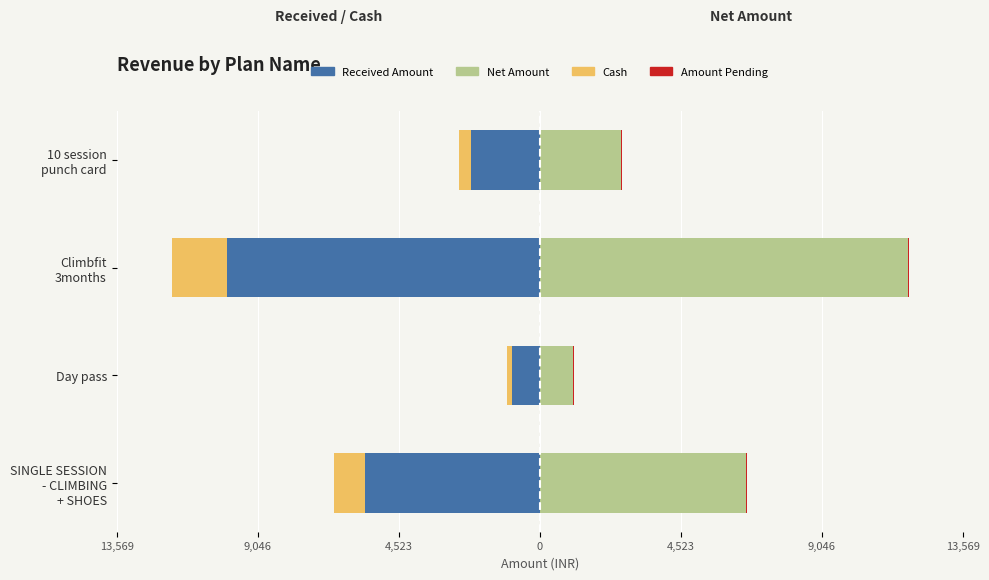

Between 13,569 and 4,523, which series saw the biggest shift?

Received Amount